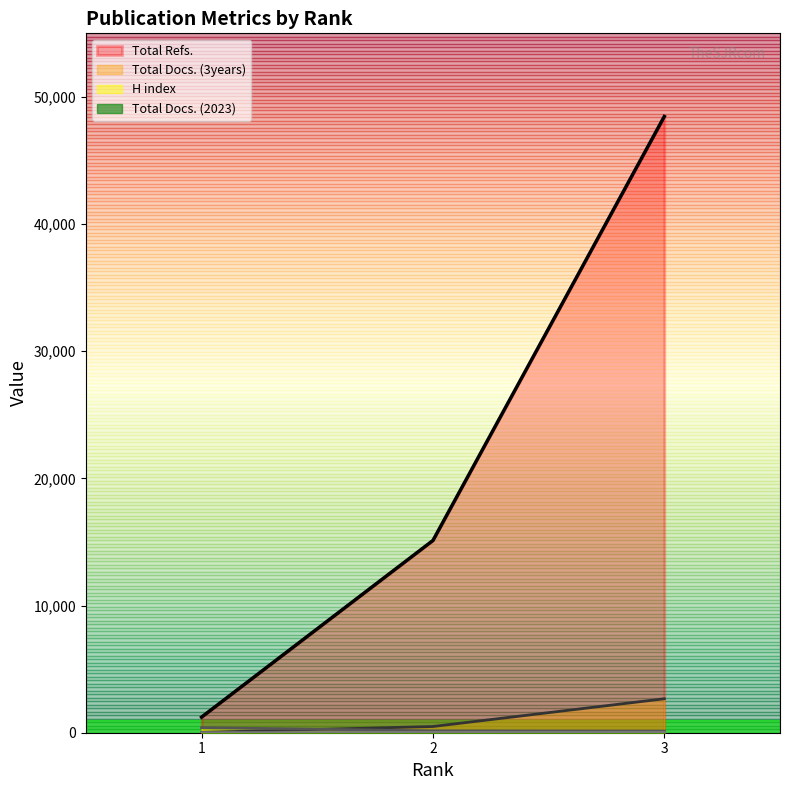

Reading right to left, list all the values displayed in this chart.

H index: 3=128	2=146	1=398
Total Docs. (2023): 3=30	2=26	1=6
Total Docs. (3years): 3=2670	2=488	1=26
Total Refs.: 3=48461	2=15119	1=1229